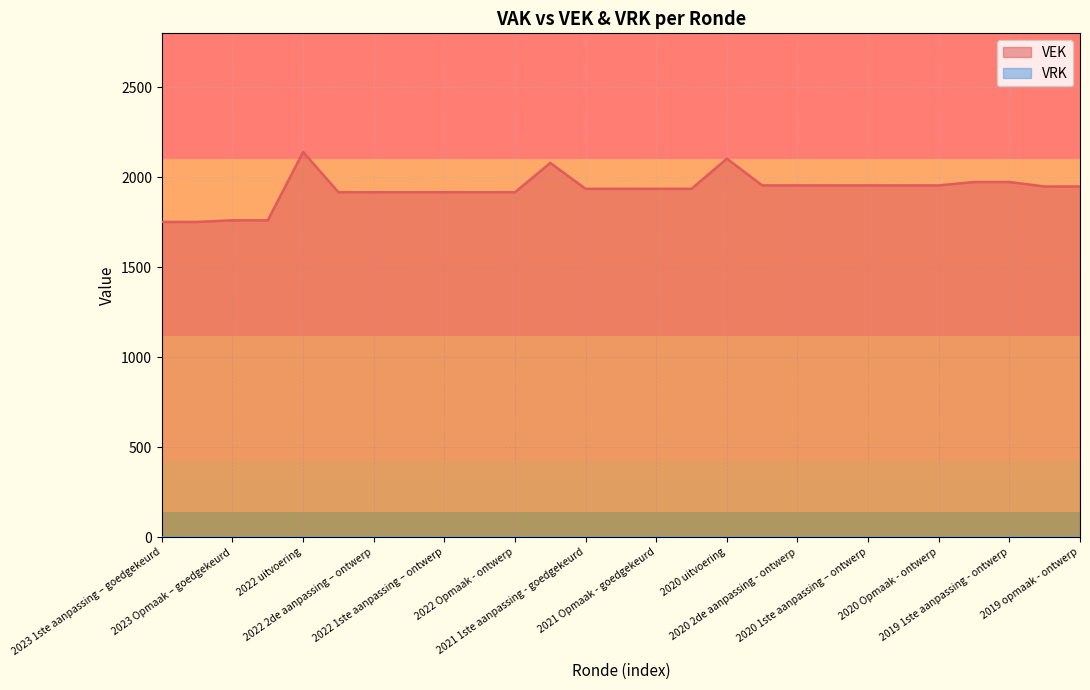

Which series has the largest range (max minus min)?

VEK